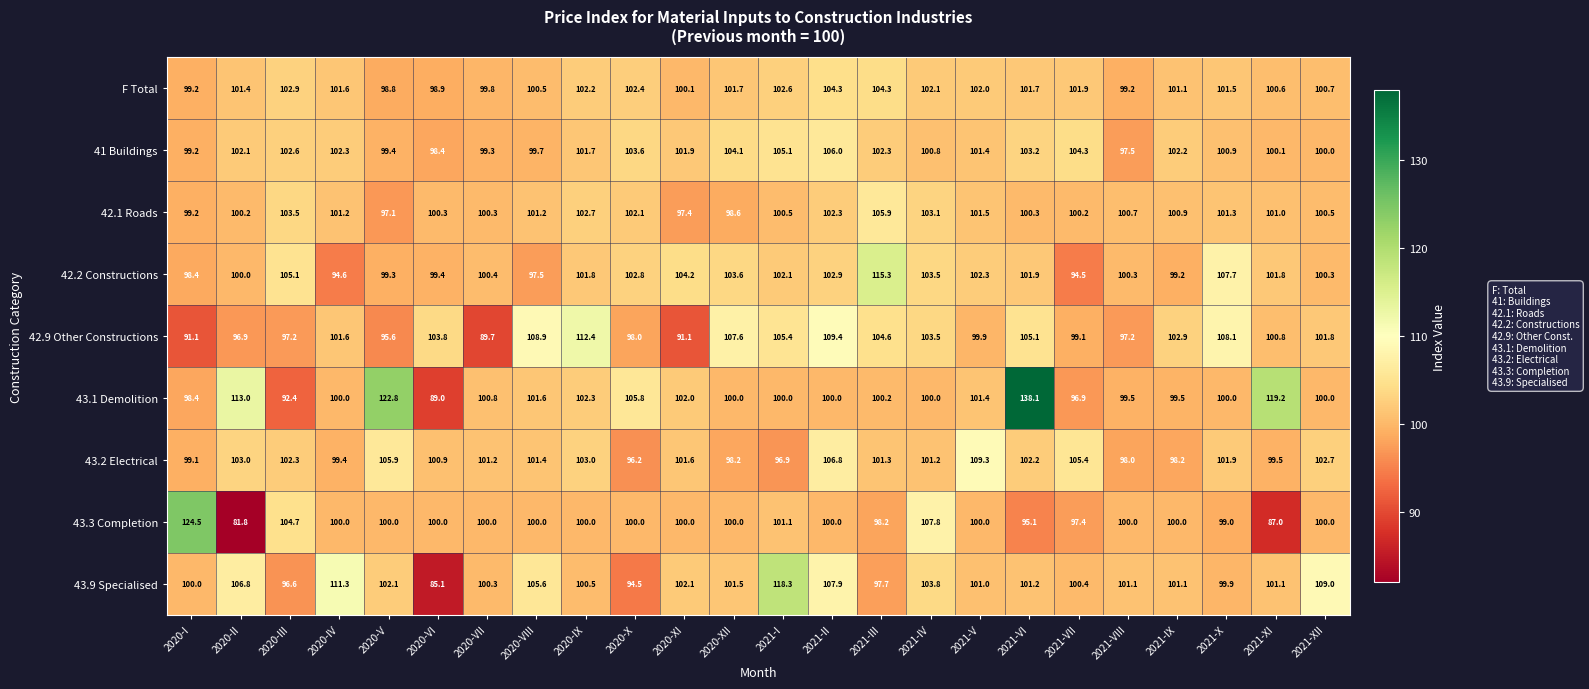

What is the average value of the 43.9 Specialised series?

102.0